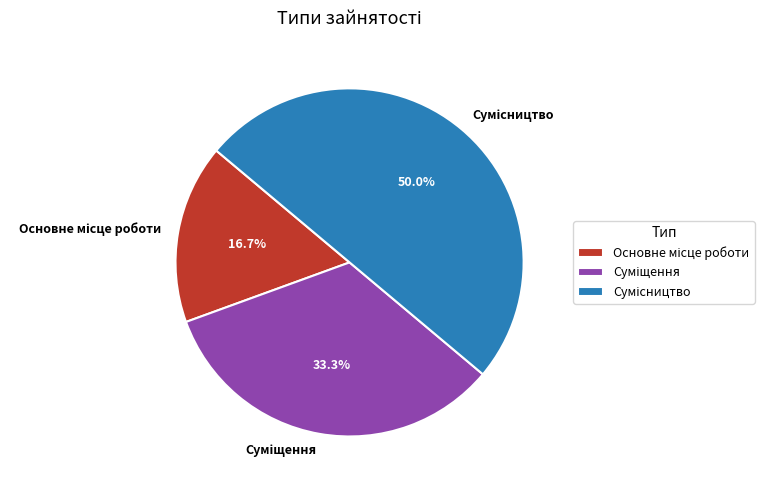

How many slices are in this pie chart?

3